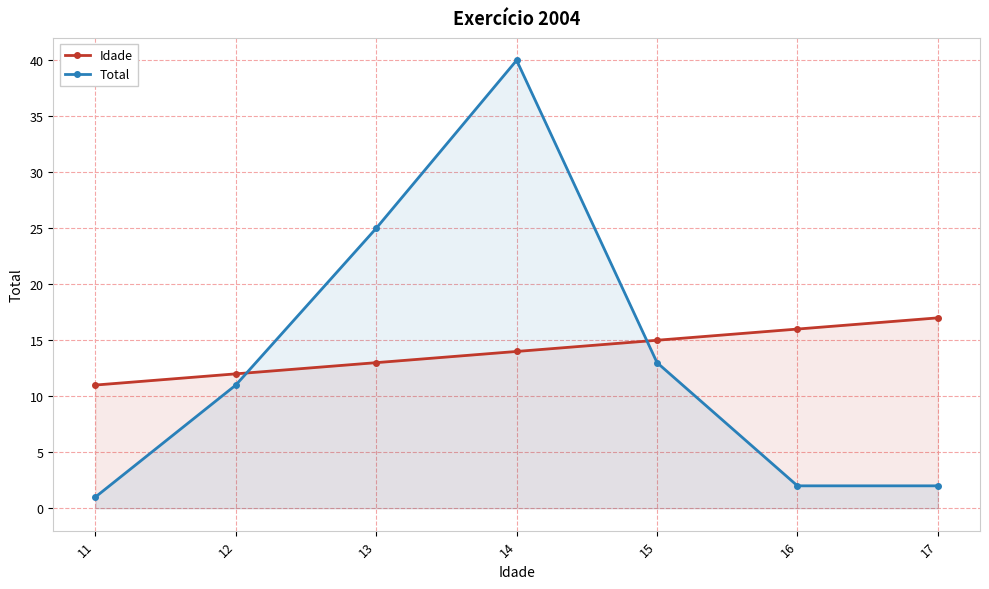

Reading right to left, list all the values displayed in this chart.

Idade: 17=17	16=16	15=15	14=14	13=13	12=12	11=11
Total: 17=2	16=2	15=13	14=40	13=25	12=11	11=1